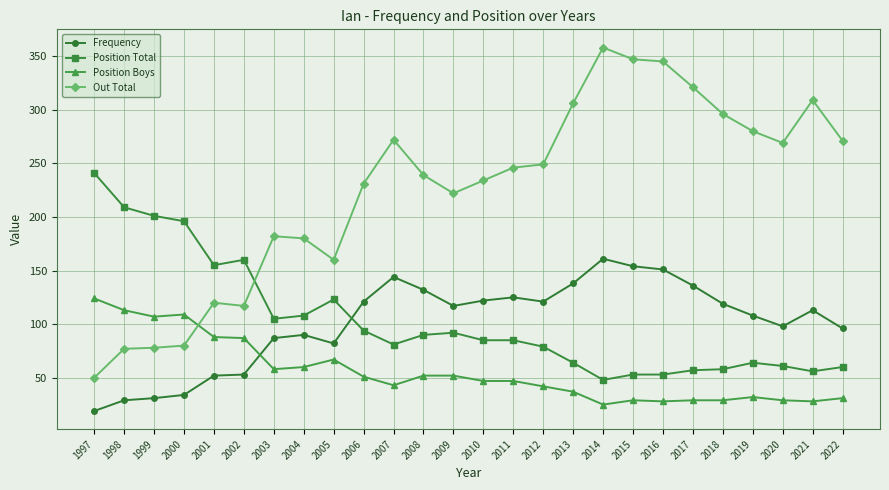

True or false: Out Total has more than 1 points higher than both neighbors.

True